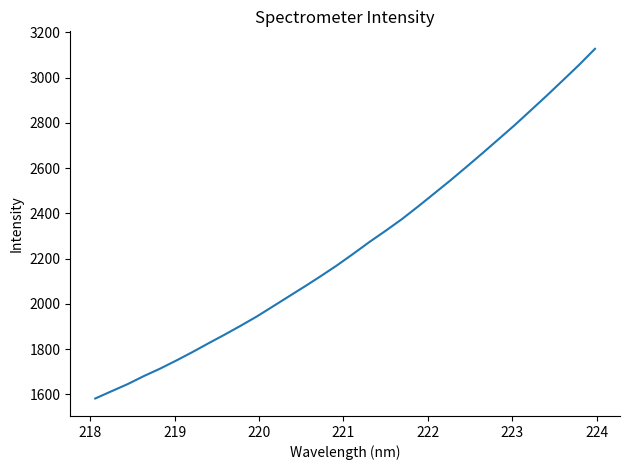

What is the greatest value displayed?

3127.7